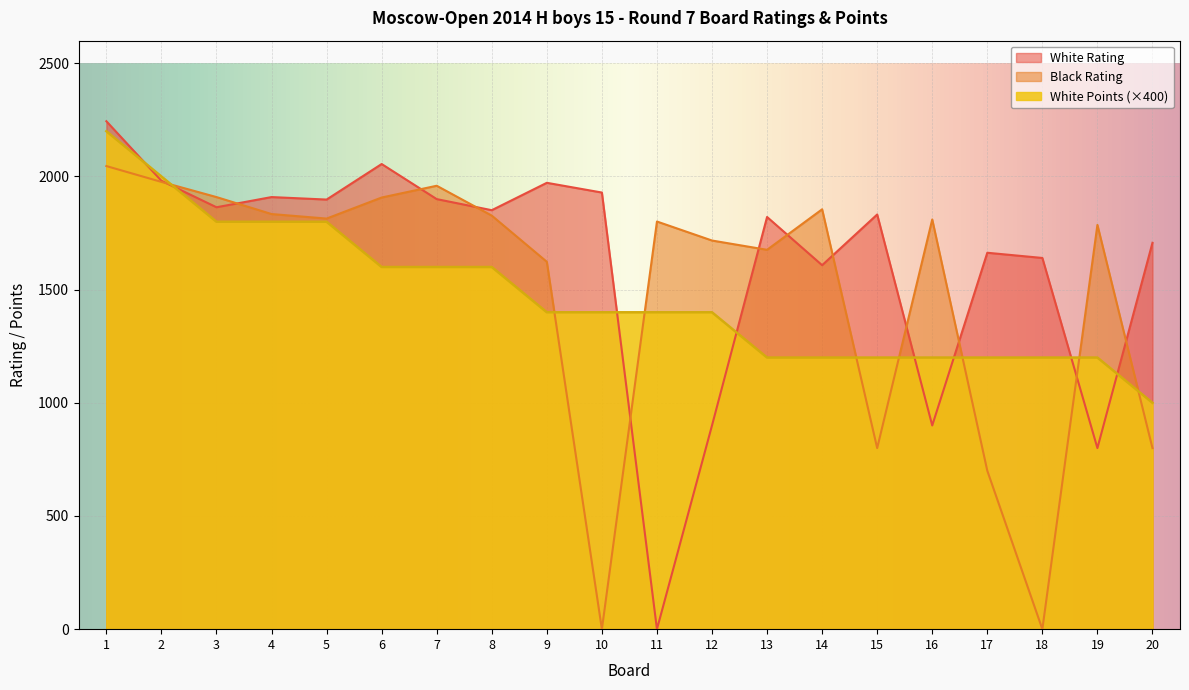

At which label does White Points first exceed 1400?

1